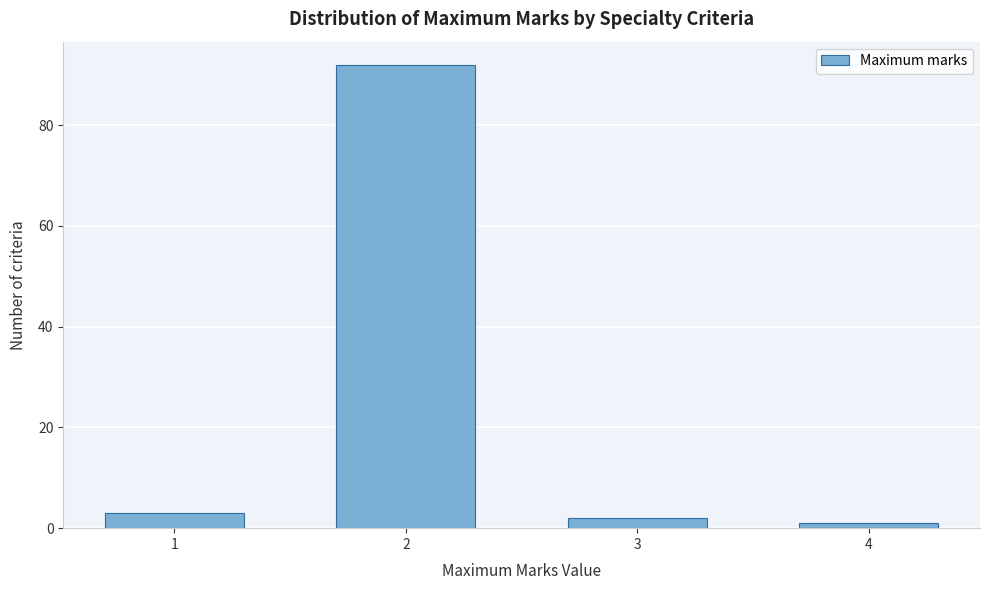

Reading left to right, list all the values displayed in this chart.

3	92	2	1